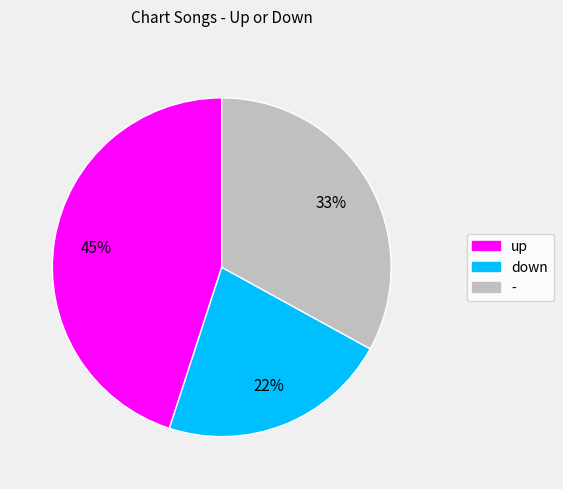

Which slice is the smallest?

down